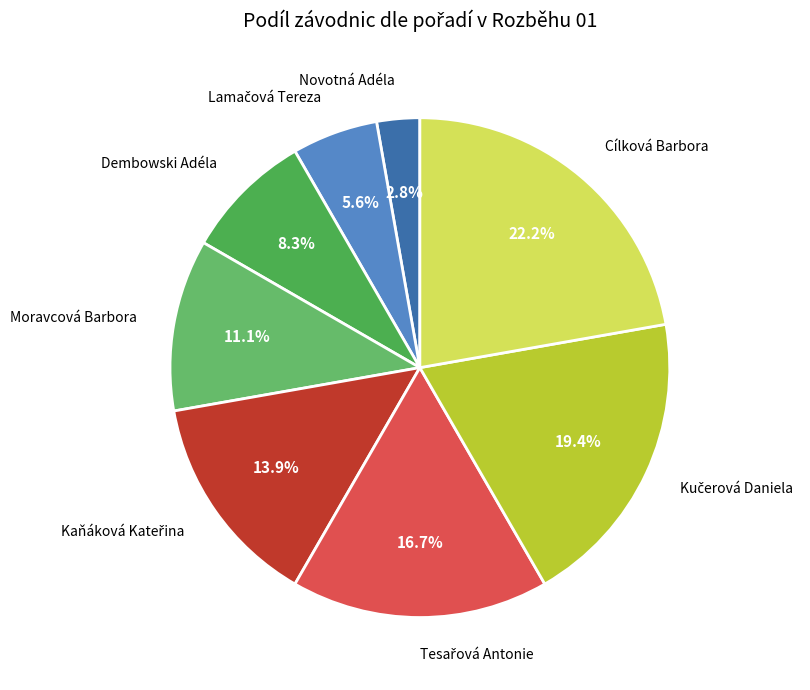

How many segments does this pie chart have?

8